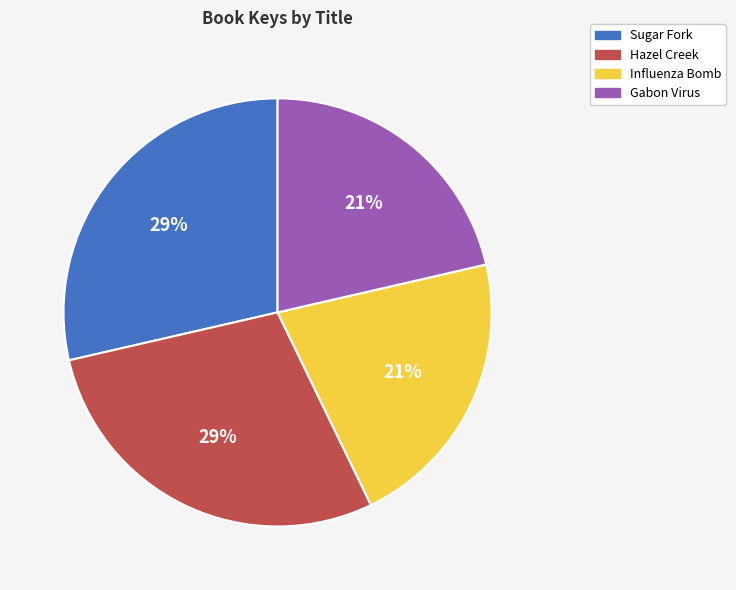

To the nearest percent, what is the average slice percentage?

25%